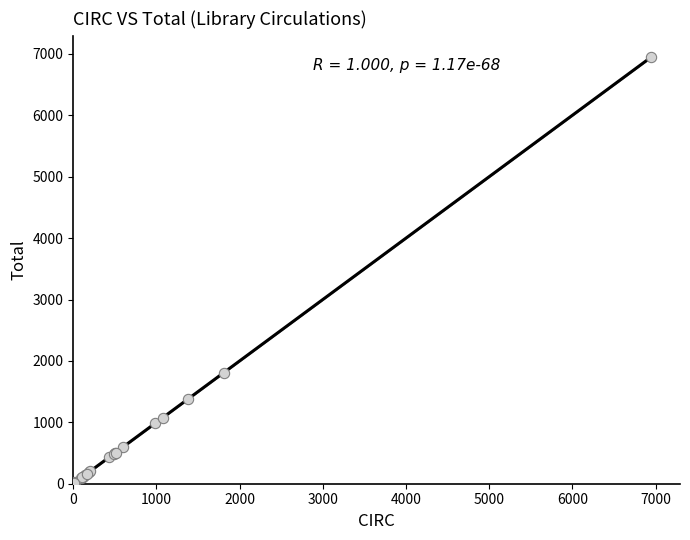

What Y value in the scatter plot is closest to 3474?

1811